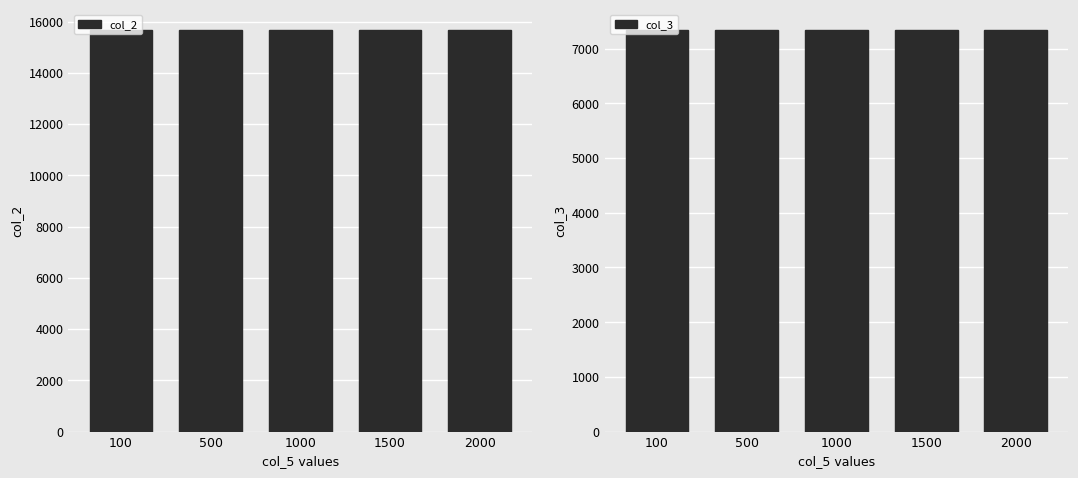

The col_3 series shows 10717 at 1000. True or false?

False